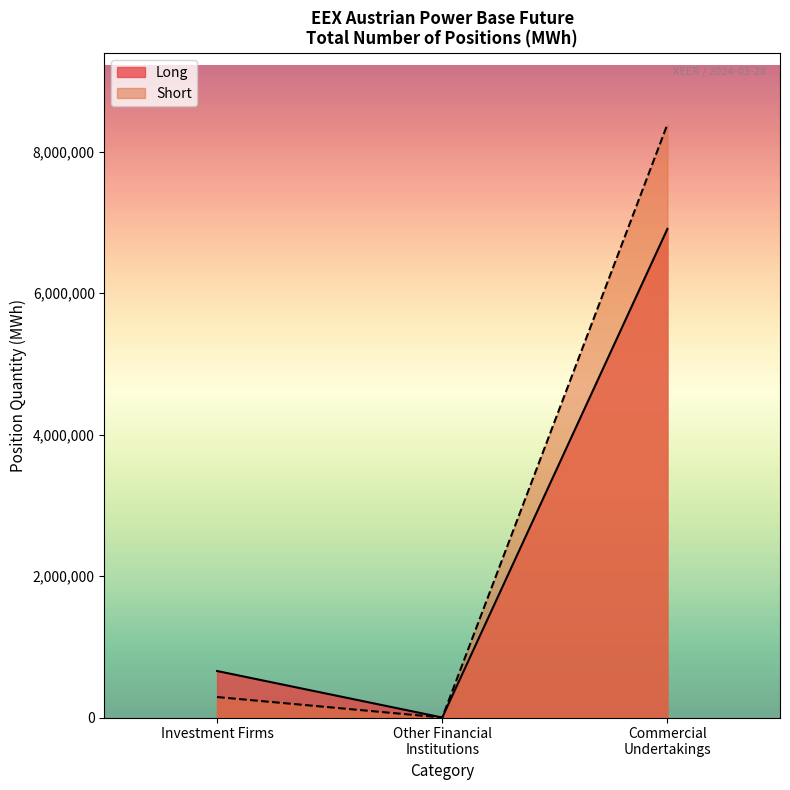

At which label is Long closest to 3455256?

Investment Firms